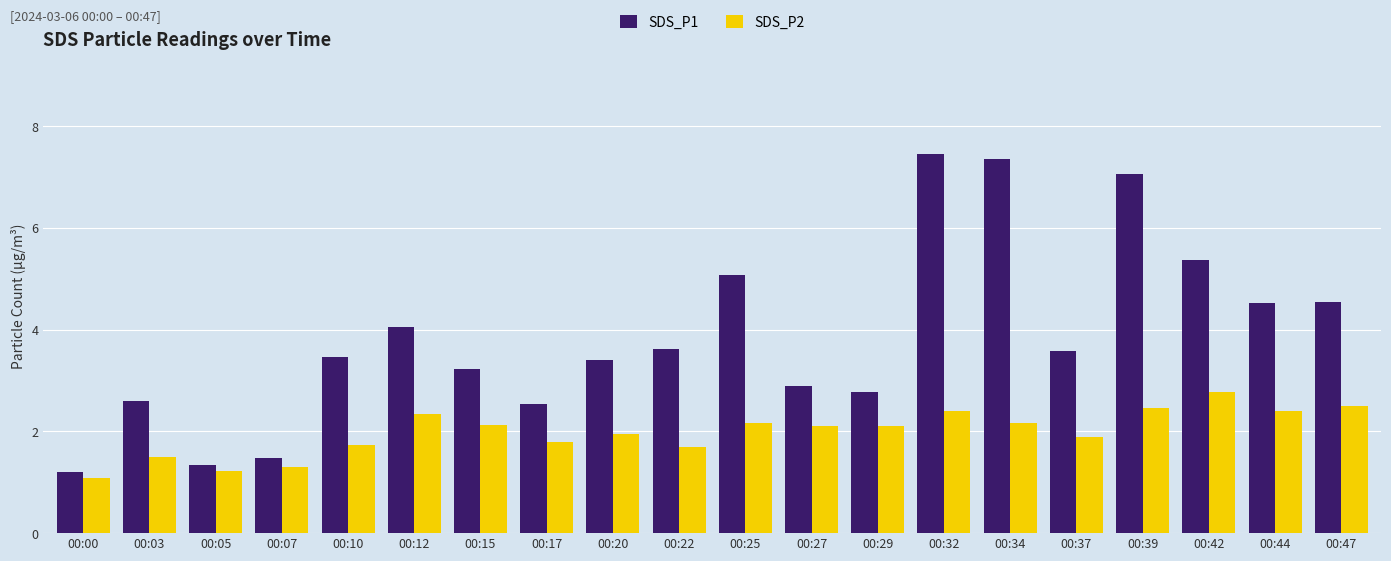

How many groups of bars are there?

20